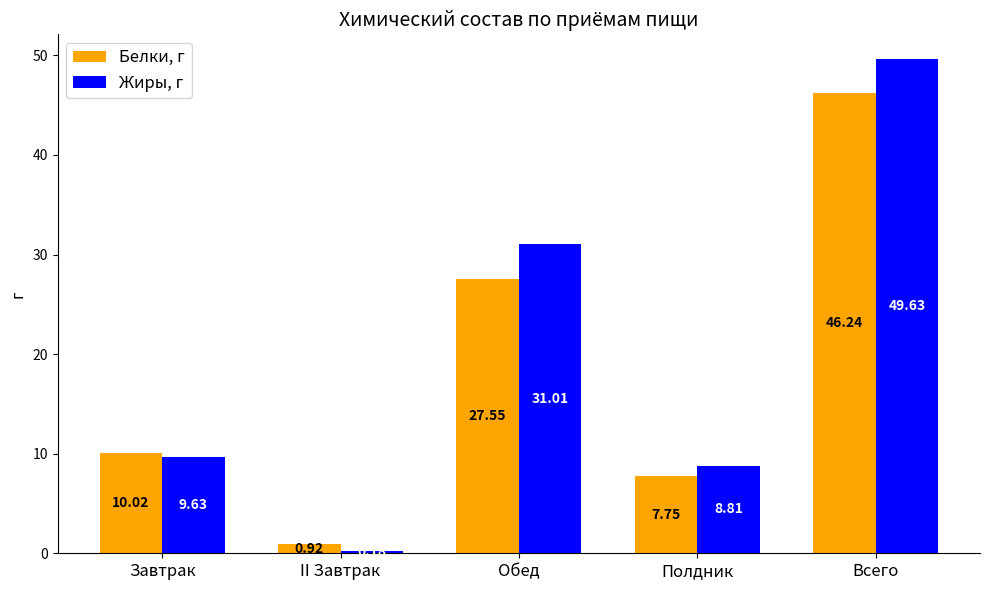

Is the value of Жиры, г at Всего greater than the value of Белки, г at II Завтрак?

Yes